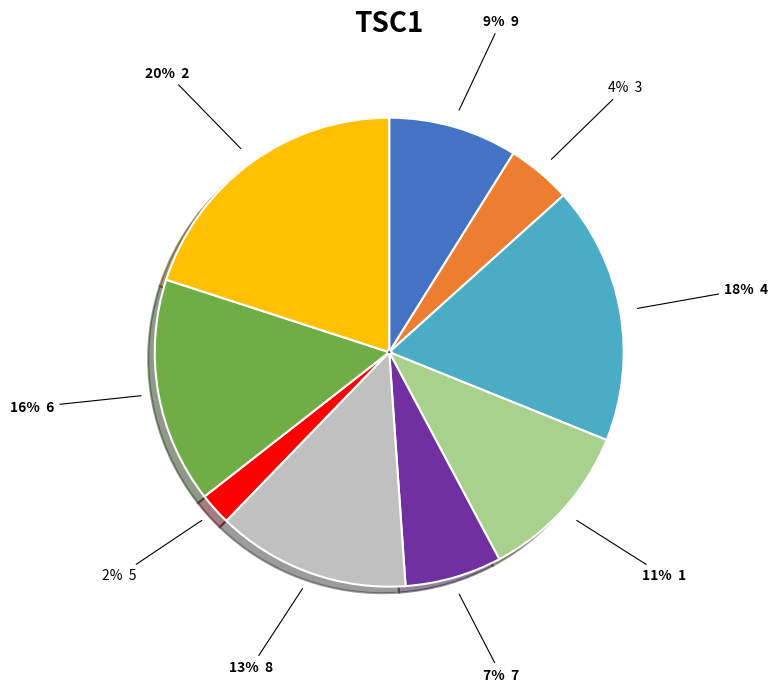

Does any single category account for the majority?

No